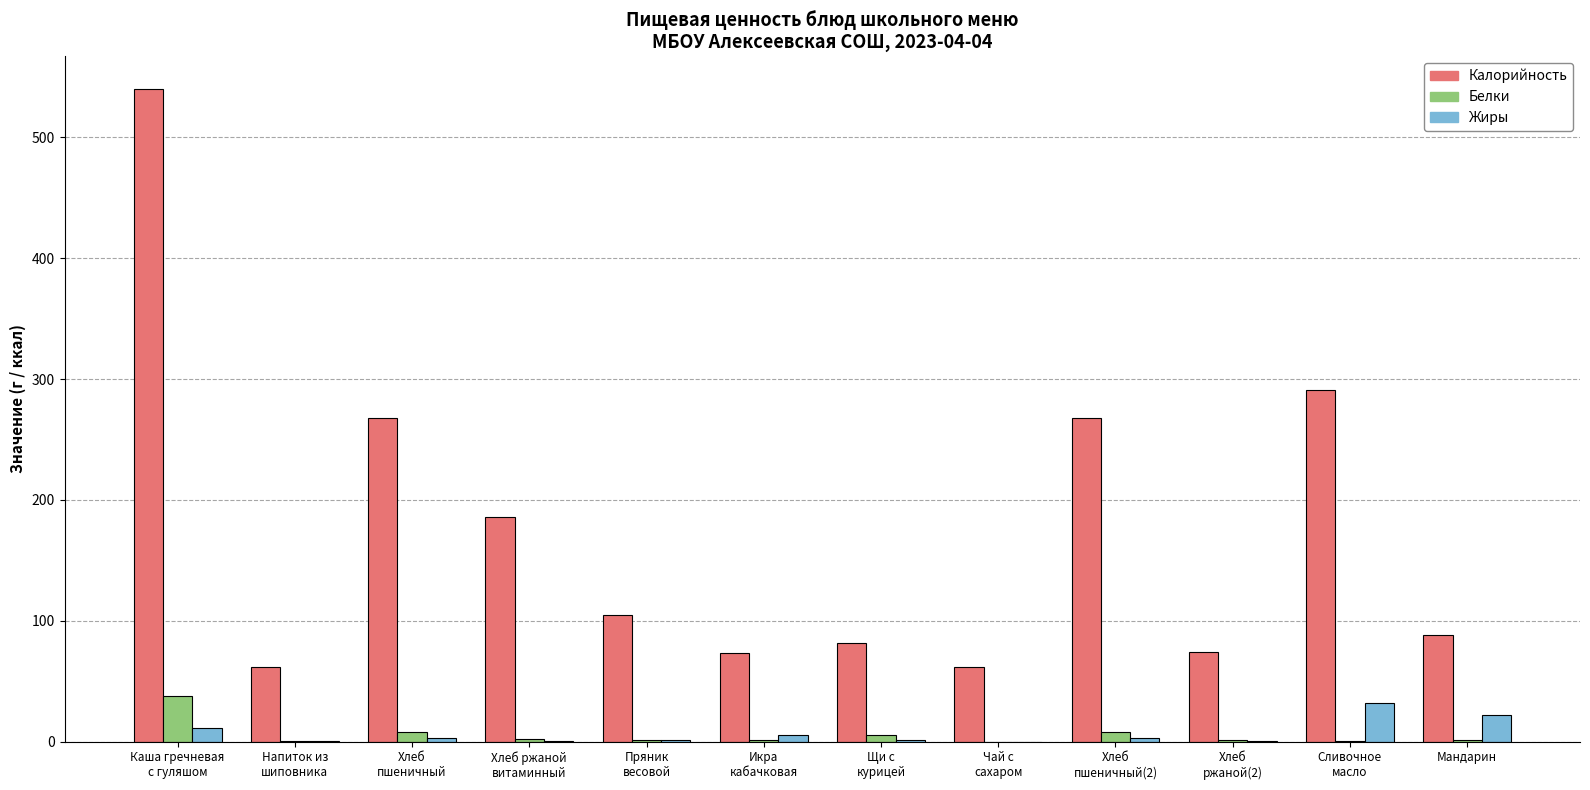

Between Пряник
весовой and Щи с
курицей, which series saw the biggest shift?

Калорийность